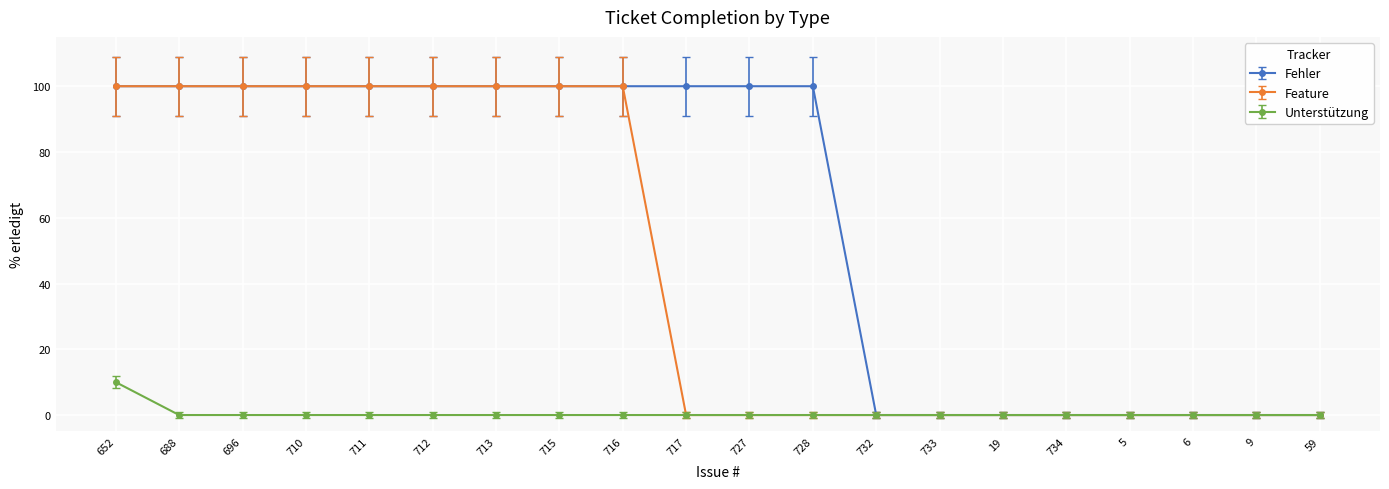

At which category is the sum across all series the highest?

652